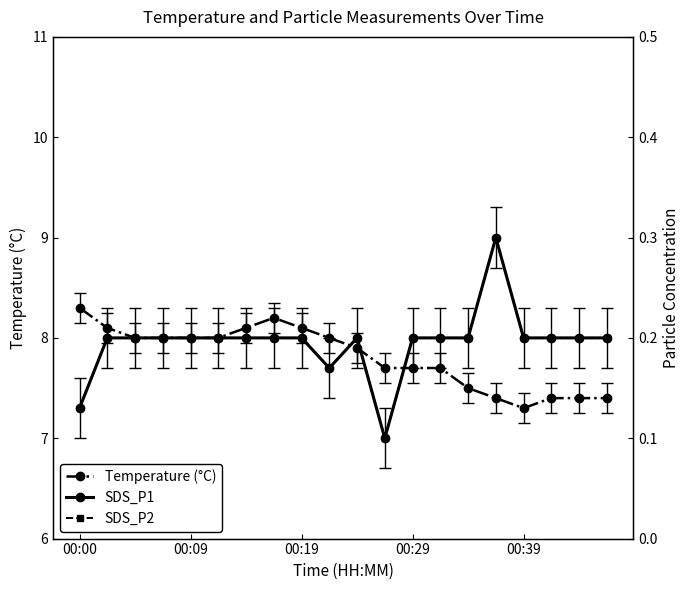

What is the value of the Temperature (°C) point at the 5th from the left?

8.0